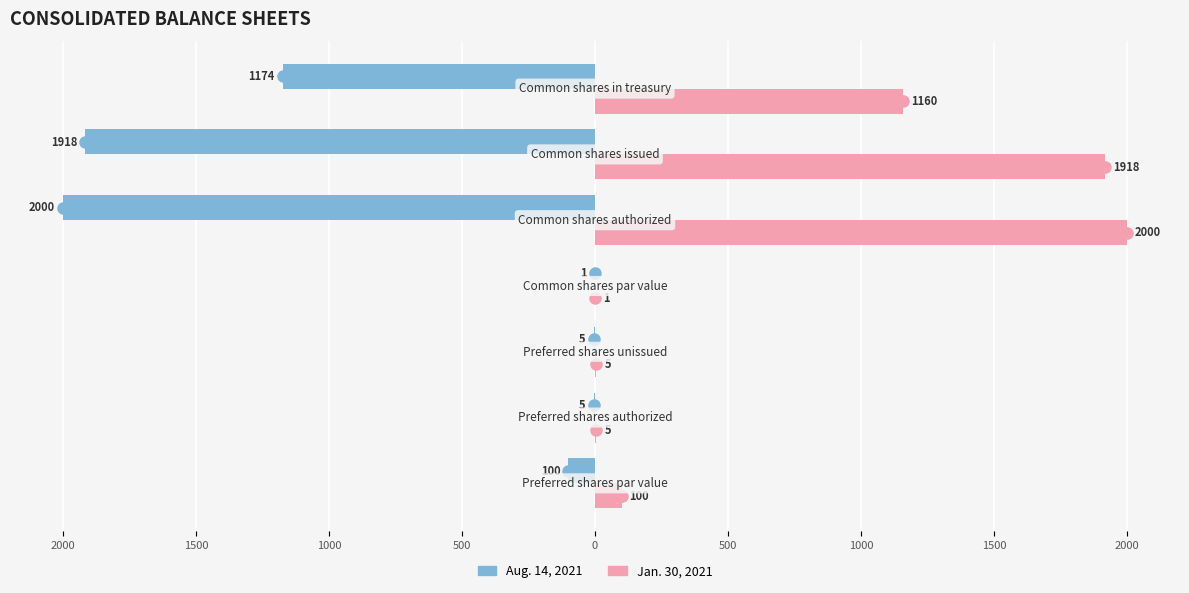

What are all the series names shown in the legend?

Aug. 14, 2021, Jan. 30, 2021